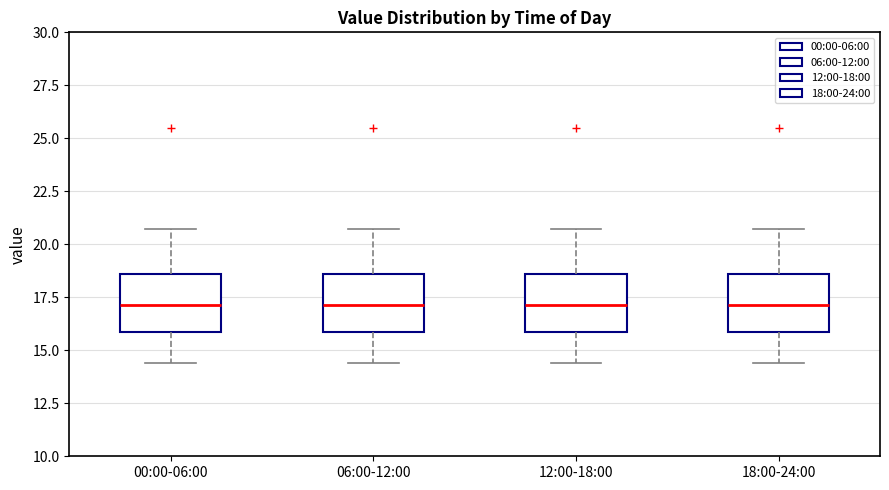

Reading left to right, transcribe this box plot: for each box, give where its median line is, the range the box spans, and where its two whiskers end, as read against the y-axis. The values are not printed on the chart, so give them approximately, as read against the axis.

00:00-06:00: median 17.0, box 16.0 to 18.5, whiskers 14.5 to 20.5
06:00-12:00: median 17.0, box 16.0 to 18.5, whiskers 14.5 to 20.5
12:00-18:00: median 17.0, box 16.0 to 18.5, whiskers 14.5 to 20.5
18:00-24:00: median 17.0, box 16.0 to 18.5, whiskers 14.5 to 20.5